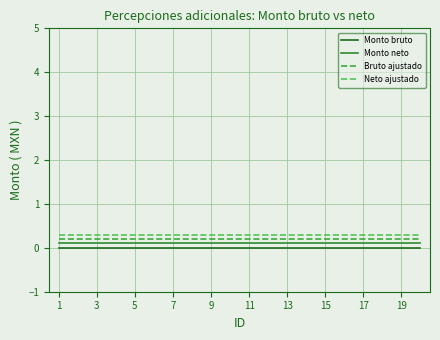

How many lines are shown in the chart?

4